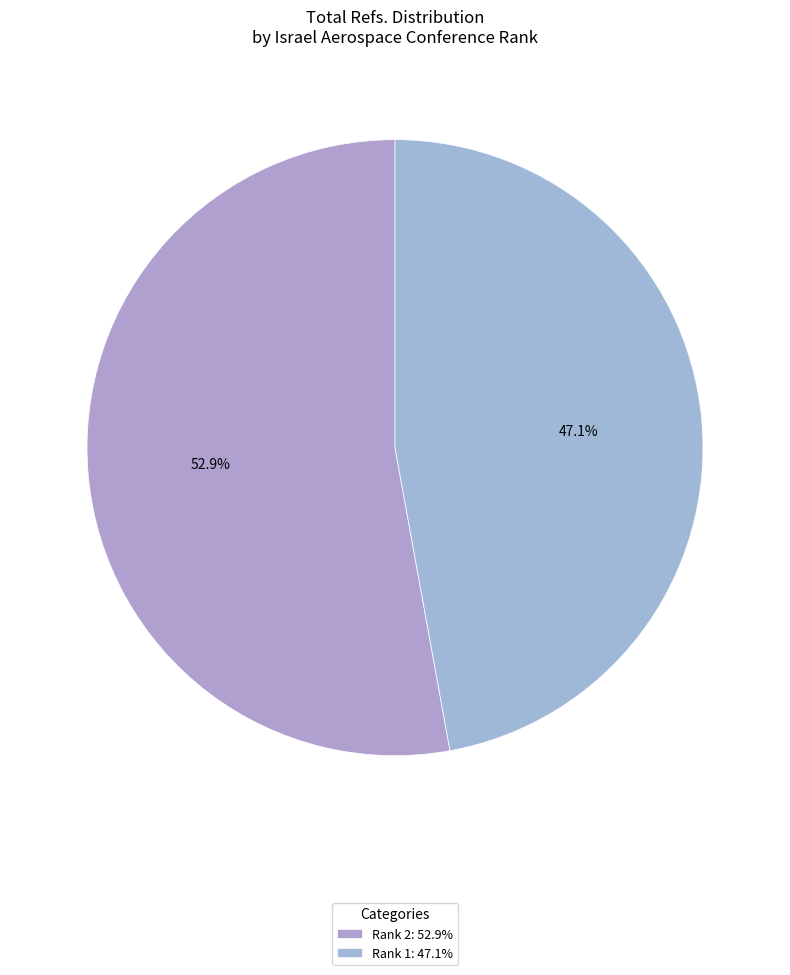

What is the smallest slice in the pie chart?

Rank 1: 47.1%